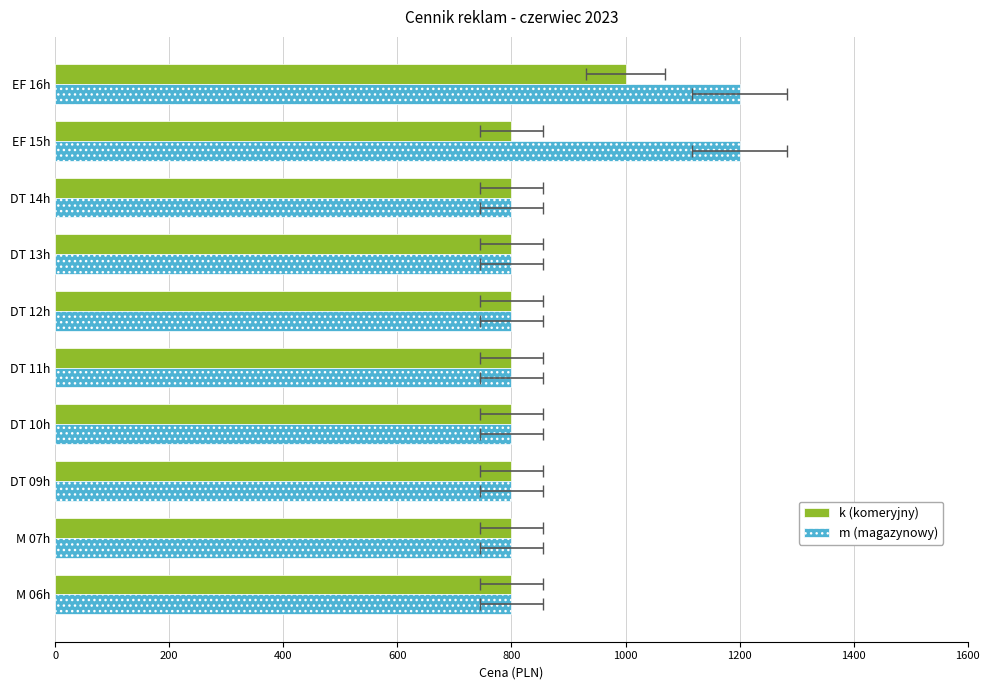

How many distinct data groups are displayed?

2